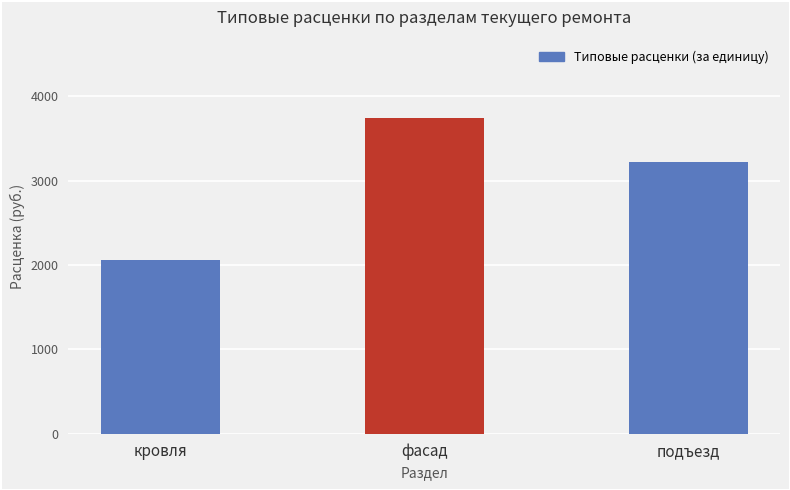

What is the ratio of the value at подъезд to the value at кровля?

1.6